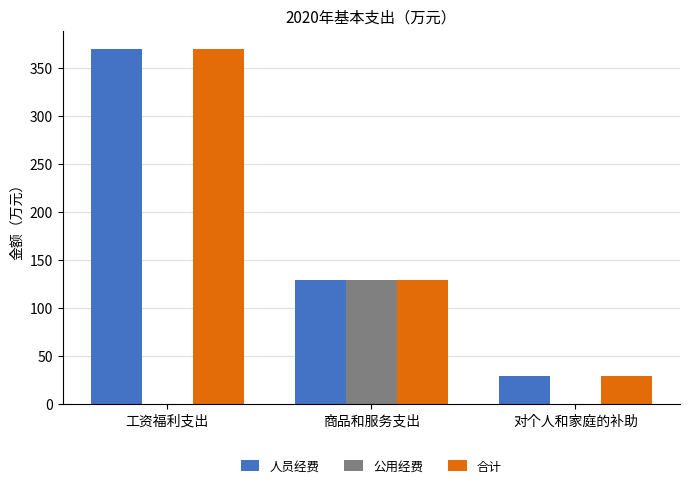

How many groups of bars are there?

3